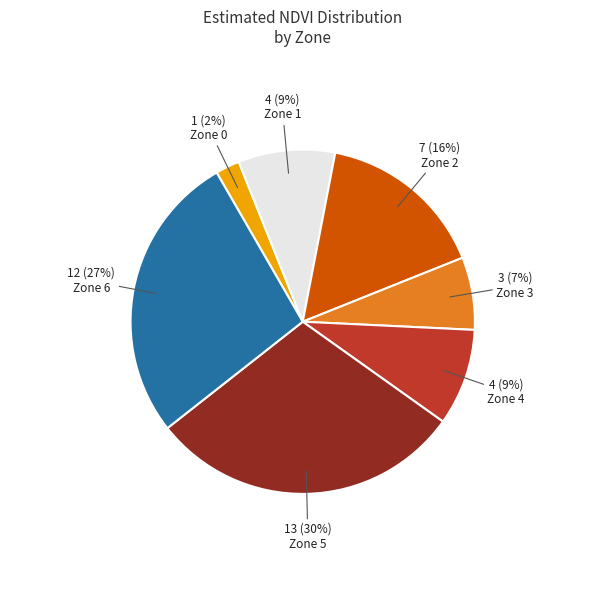

To the nearest percent, what is the average slice percentage?

14%